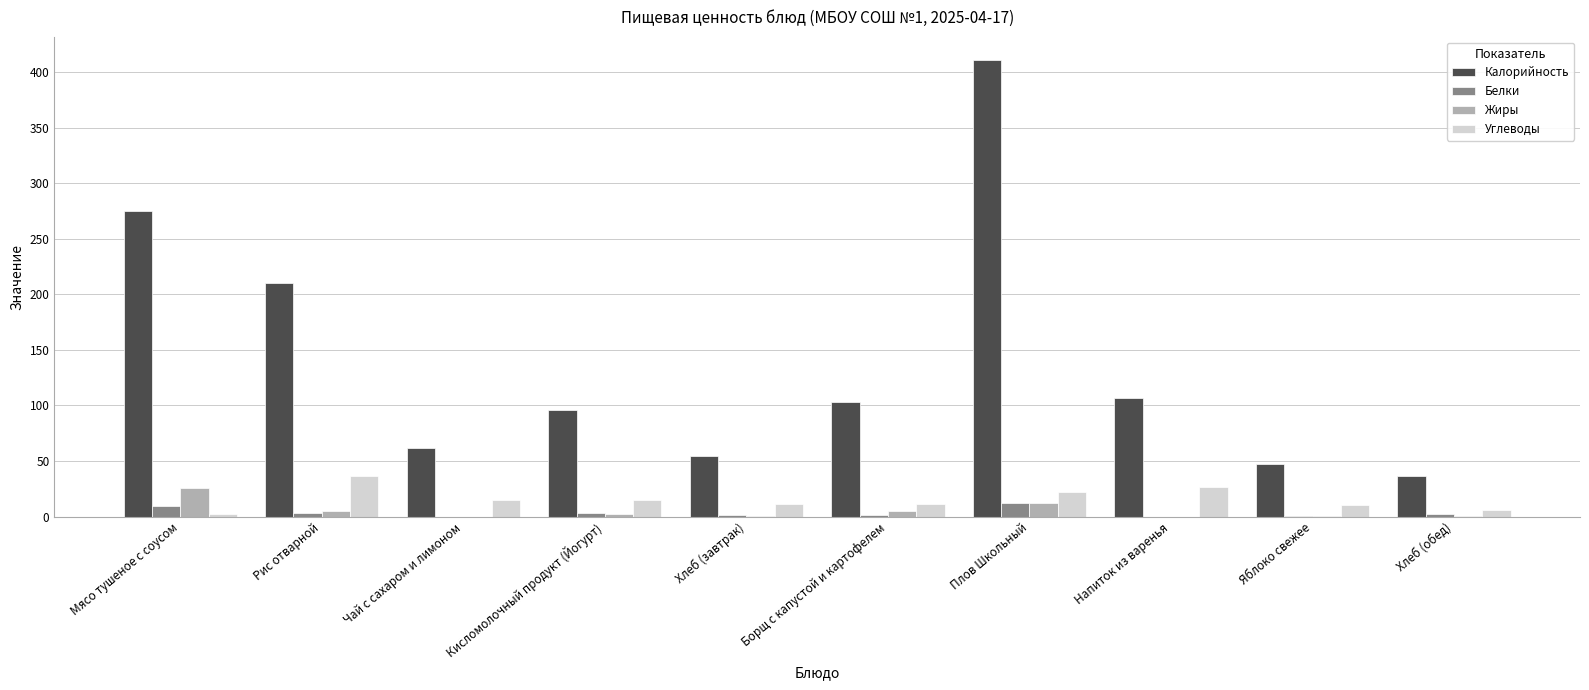

Which series changed the most between Напиток из варенья and Хлеб (обед)?

Калорийность